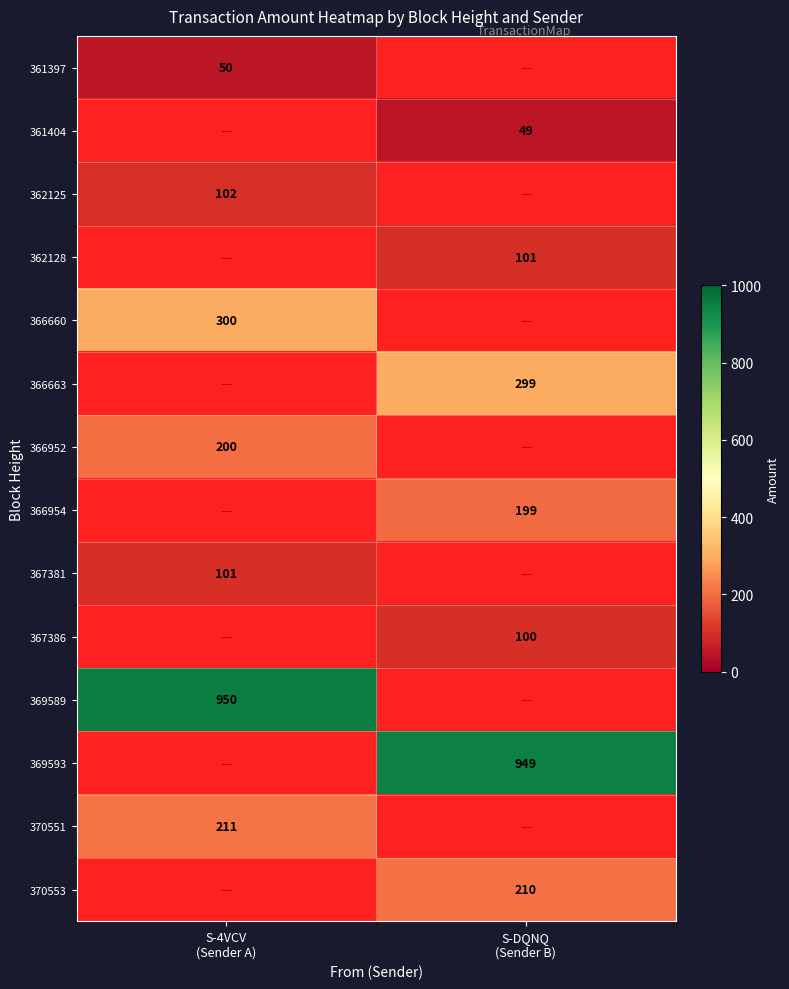

Which category has the highest value in the 370551 series?

S-4VCV (Sender A)